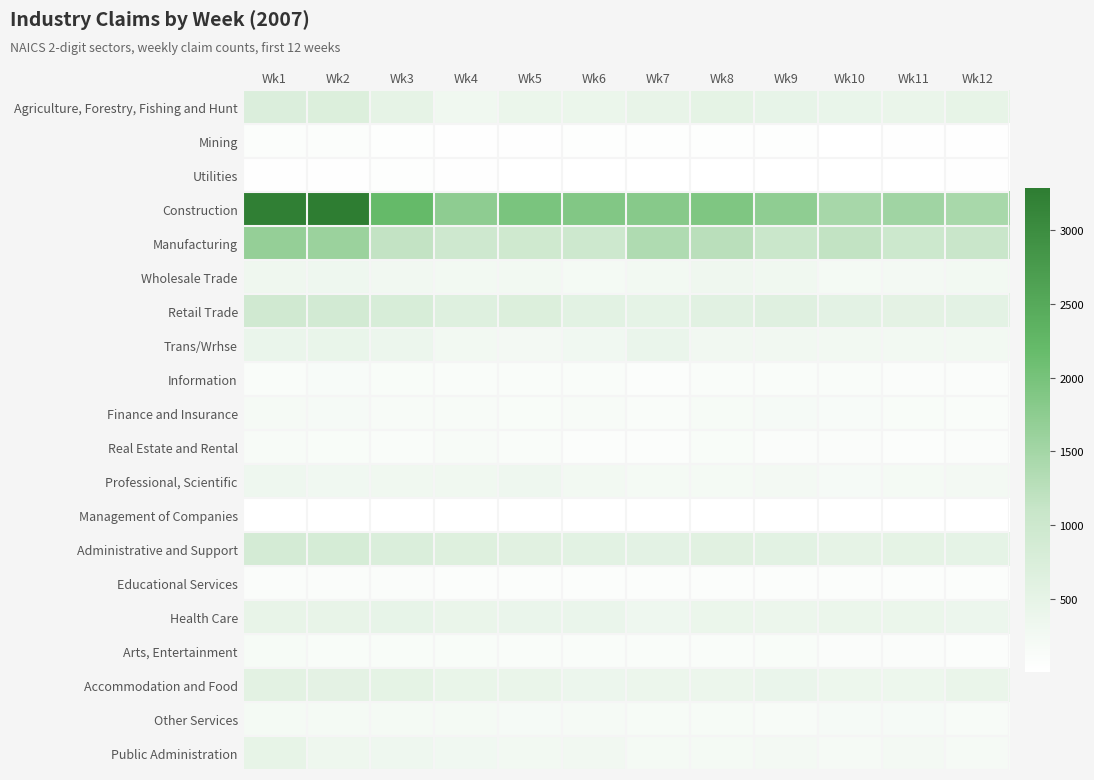

Rank the series by their maximum value, from lowest to highest.

Management of Companies, Utilities, Mining, Educational Services, Information, Real Estate and Rental, Arts, Entertainment, Finance and Insurance, Other Services, Wholesale Trade, Professional, Scientific, Trans/Wrhse, Health Care, Public Administration, Accommodation and Food, Agriculture, Forestry, Fishing and Hunt, Administrative and Support, Retail Trade, Manufacturing, Construction